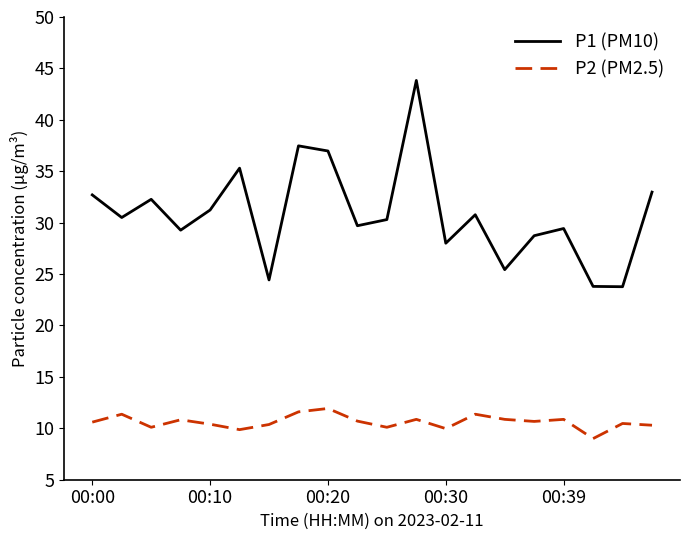

How many lines are shown in the chart?

2